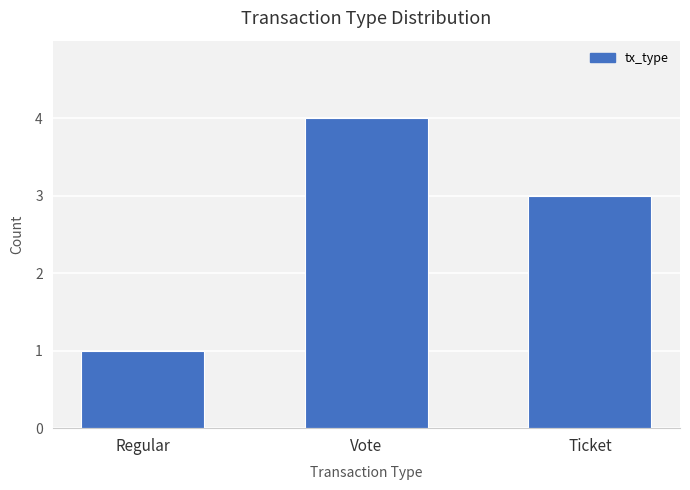

What is the greatest value displayed?

4